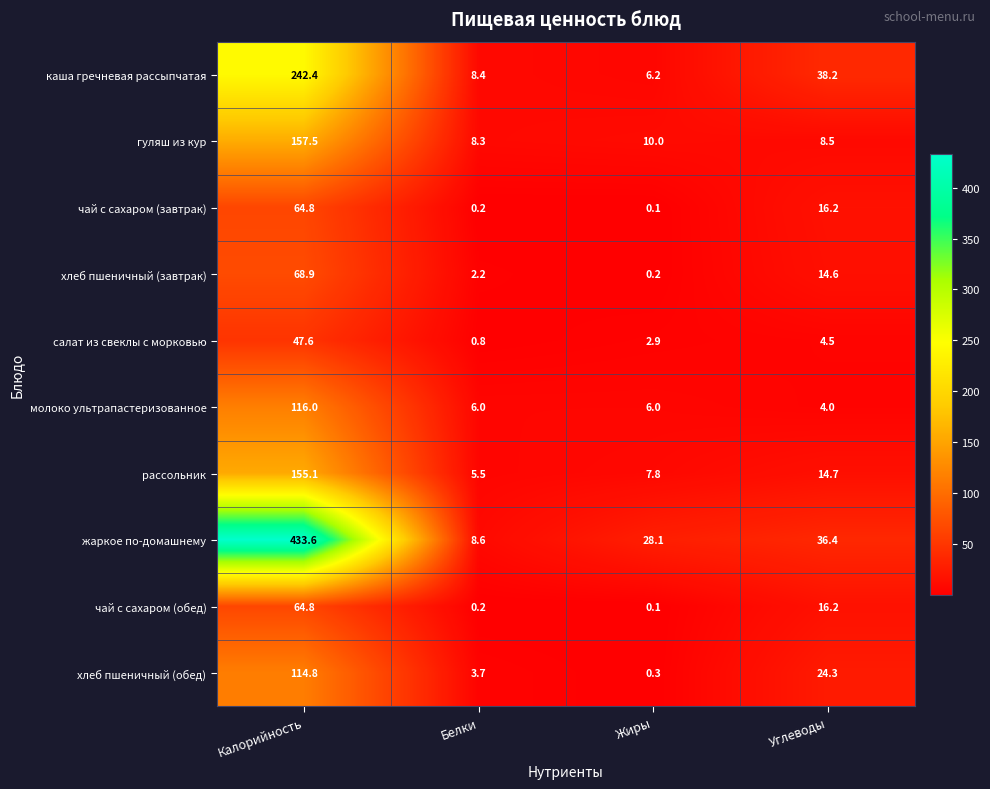

What is the sum of all рассольник values?

183.1